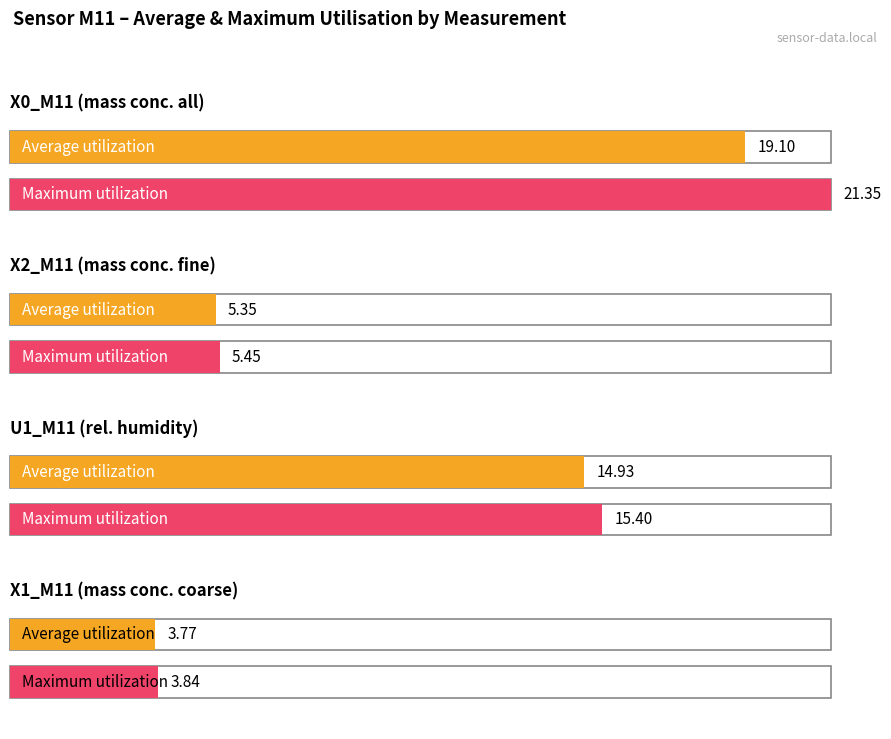

What is the approximate value of U1_M11 at 17:07?

14.9